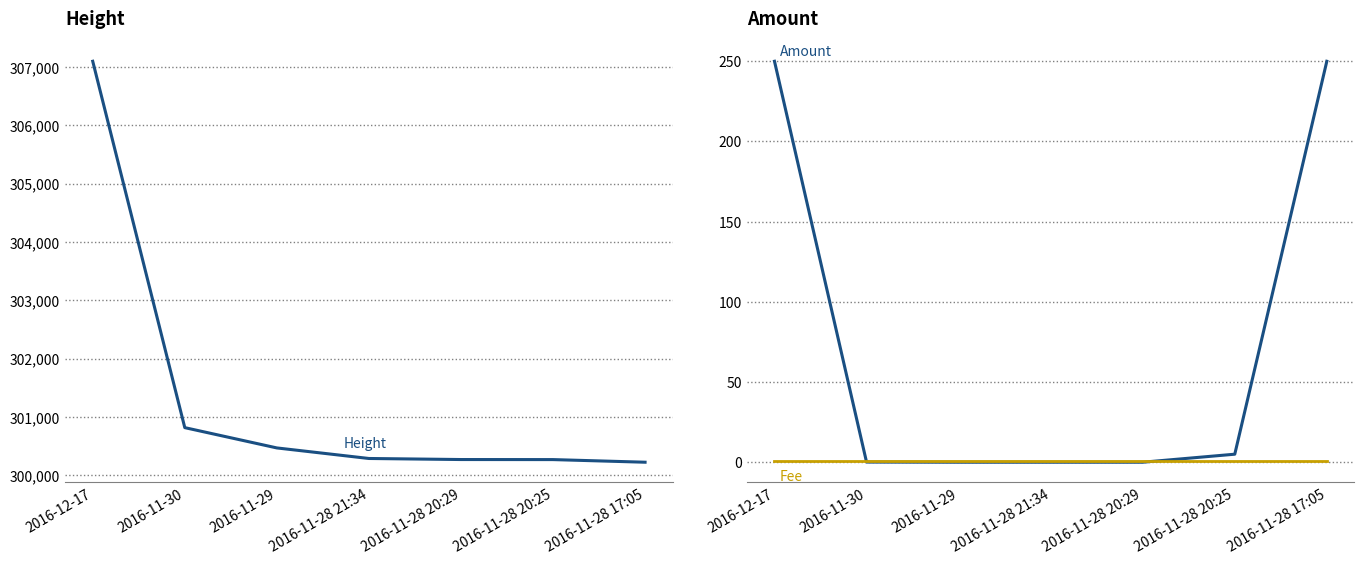

Is this an area chart (filled region under the line)?

No